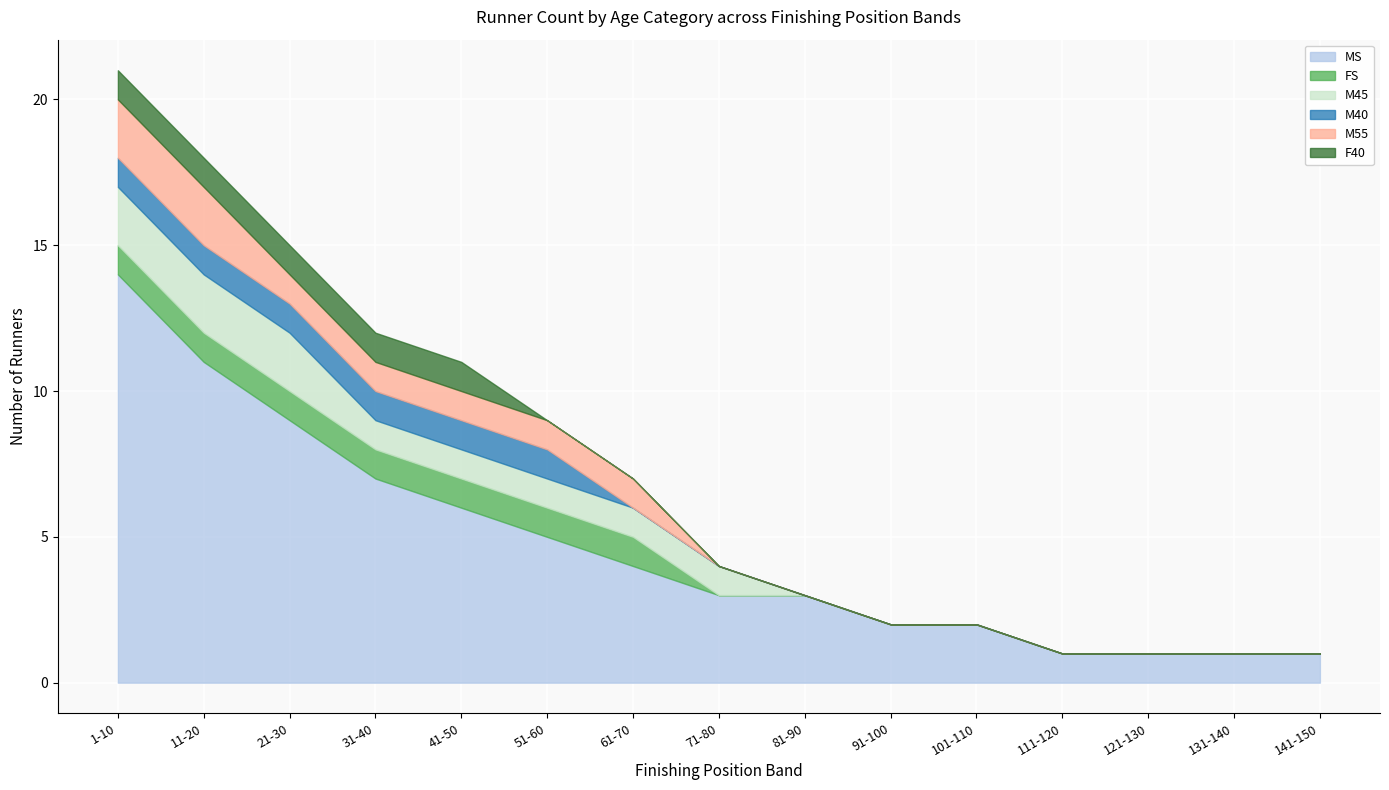

What is the spread (max minus min) of values at 131-140?

1